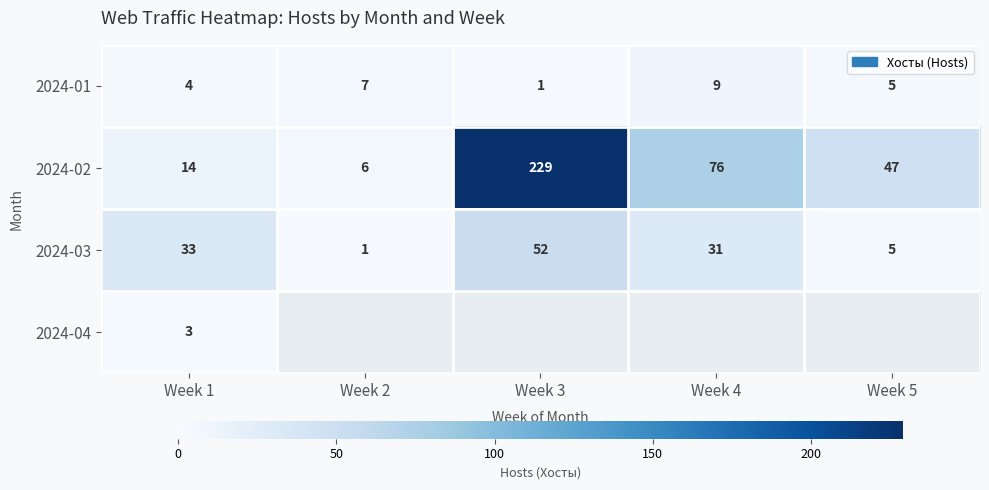

Rank the categories by 2024-02 value from lowest to highest.

Week 2, Week 1, Week 5, Week 4, Week 3